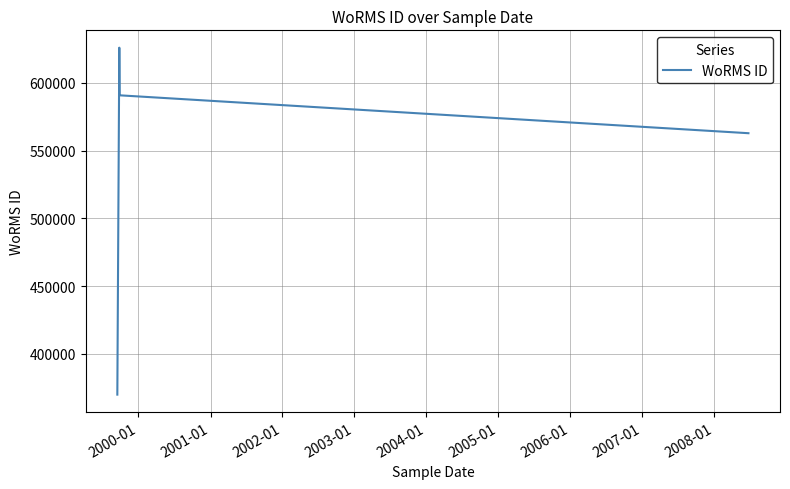

What is the greatest value displayed?

625997